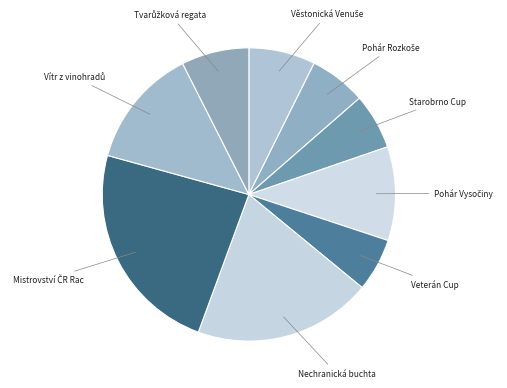

True or false: Starobrno Cup accounts for 6% of the total.

True